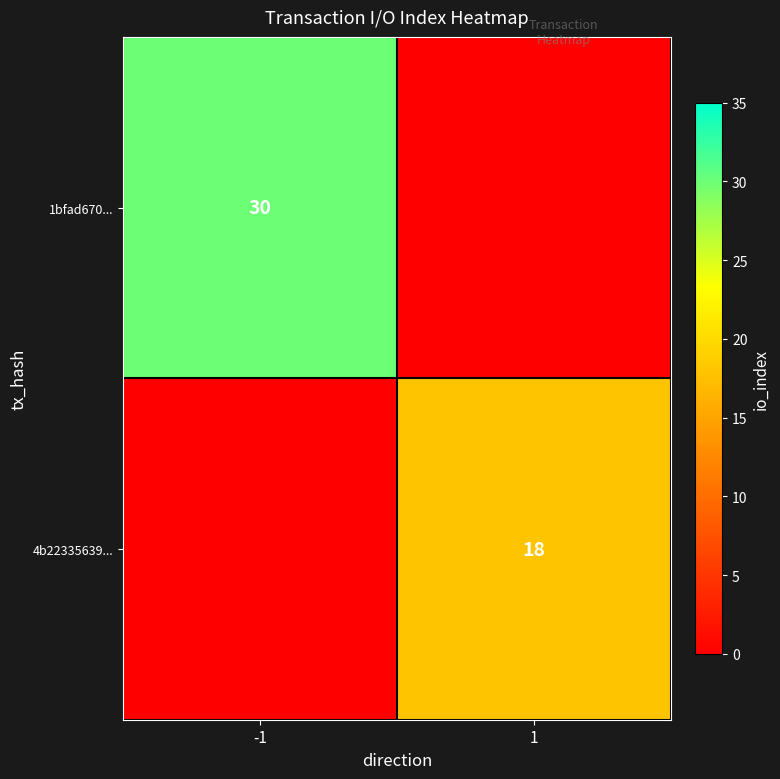

True or false: 4b22335639... has a value of 32 at 1.

False